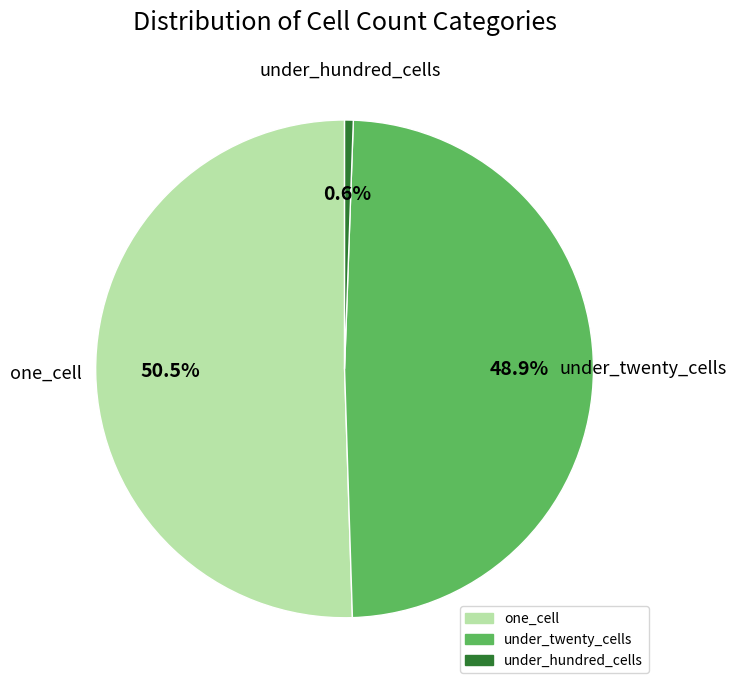

Count the number of slices in the pie.

3